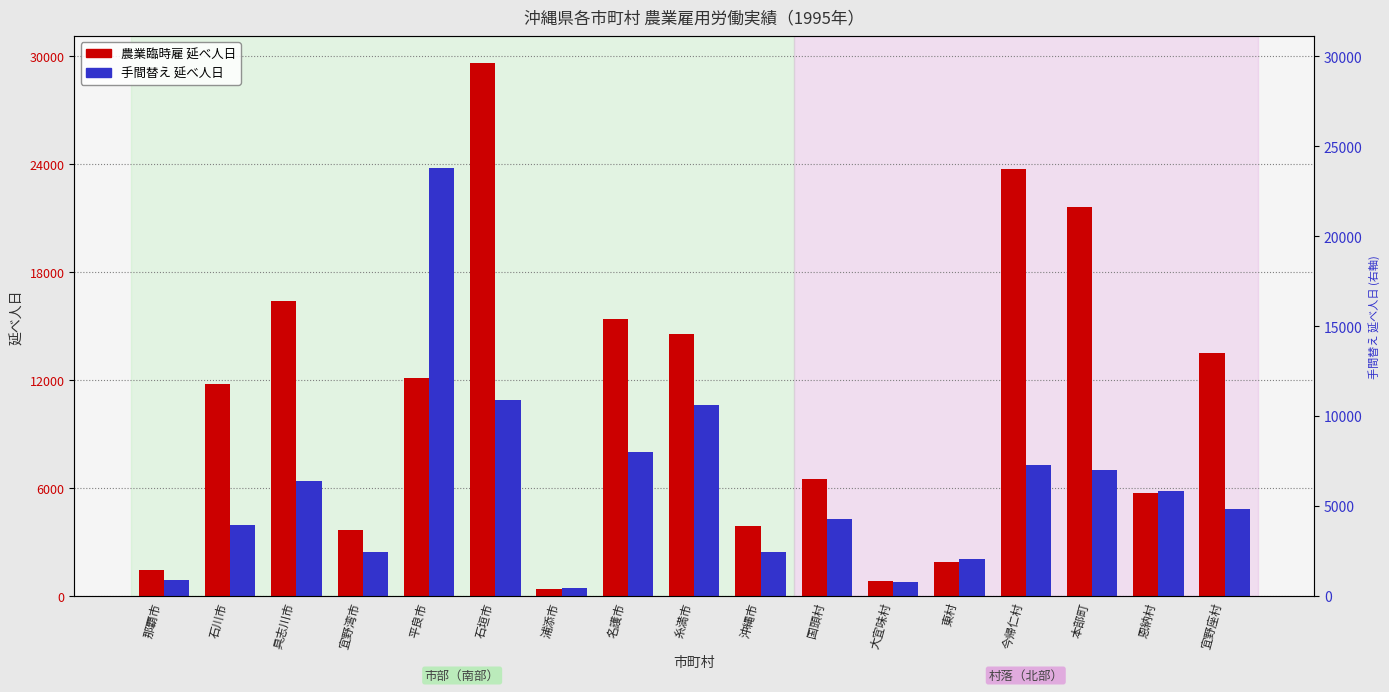

What is the sum of the 手間替え 延べ人日 values at 本部町 and 名護市?

15048